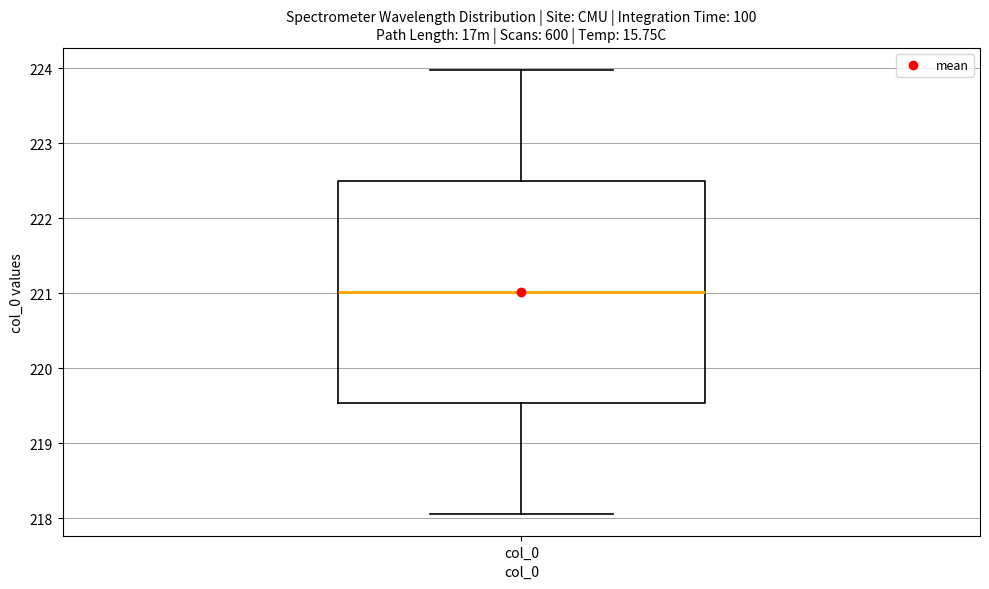

Transcribe this box plot: give where the median line is, the range the box spans, and where the two whiskers end, as read against the y-axis. The values are not printed on the chart, so give them approximately, as read against the axis.

median 221.0, box 219.5 to 222.5, whiskers 218.1 to 224.0